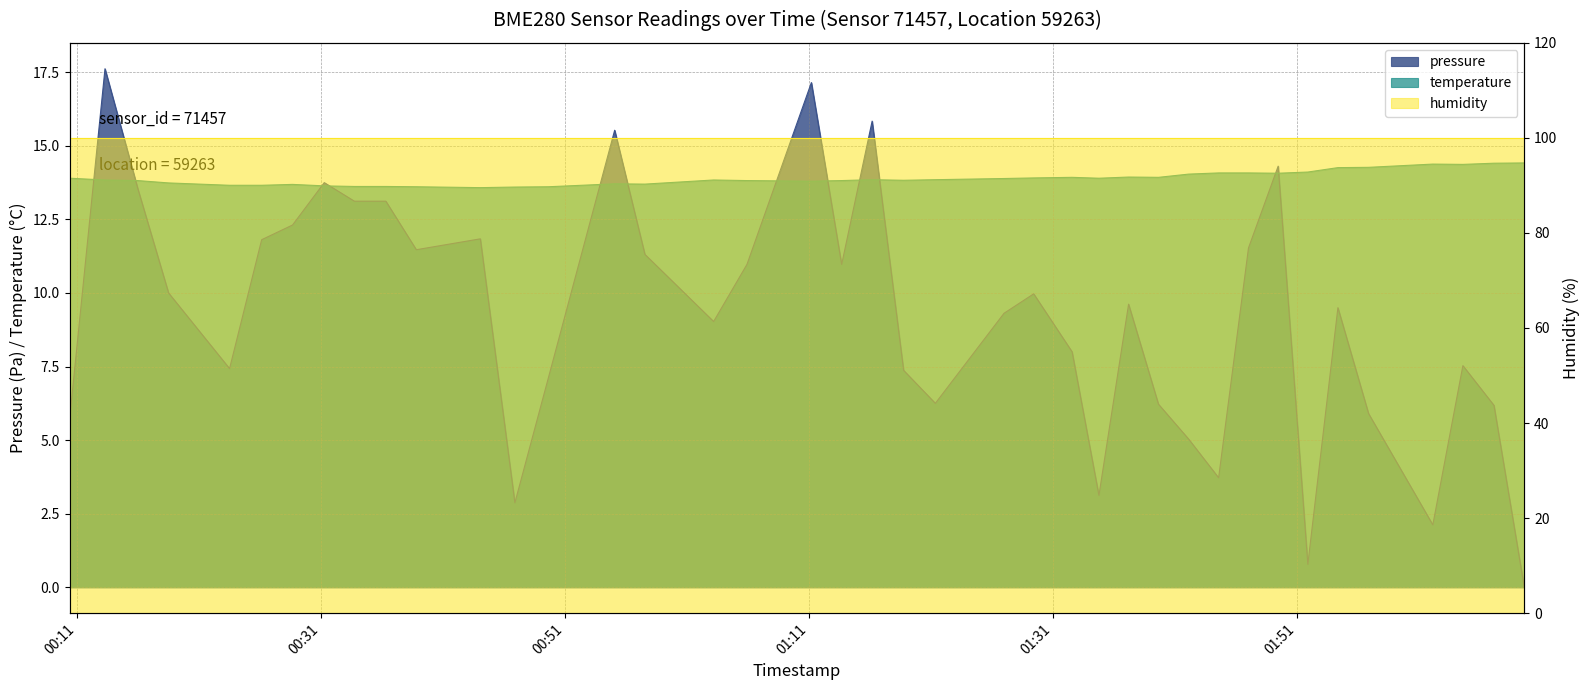

Does the chart have visible grid lines?

Yes